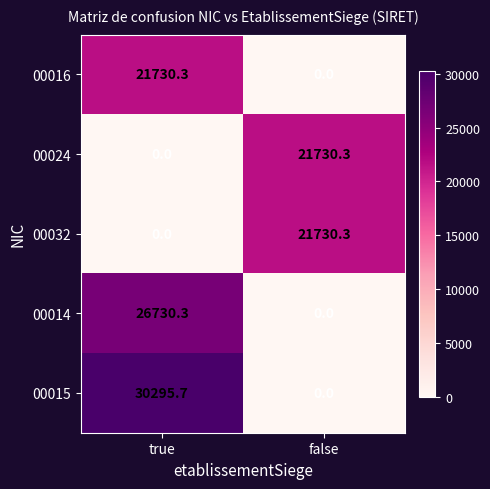

What is the sum of the 00024 values at true and false?

21730.3